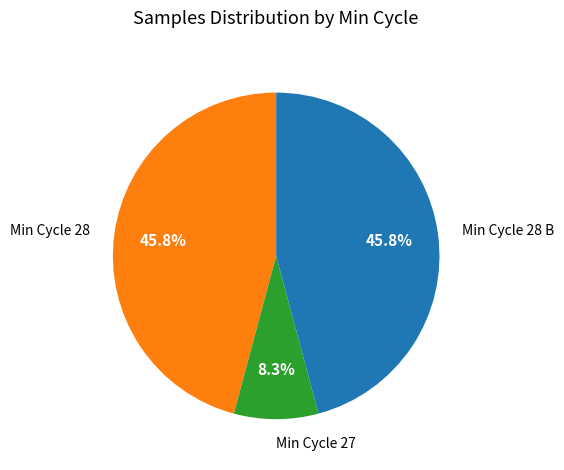

What is the smallest slice in the pie chart?

Min Cycle 27